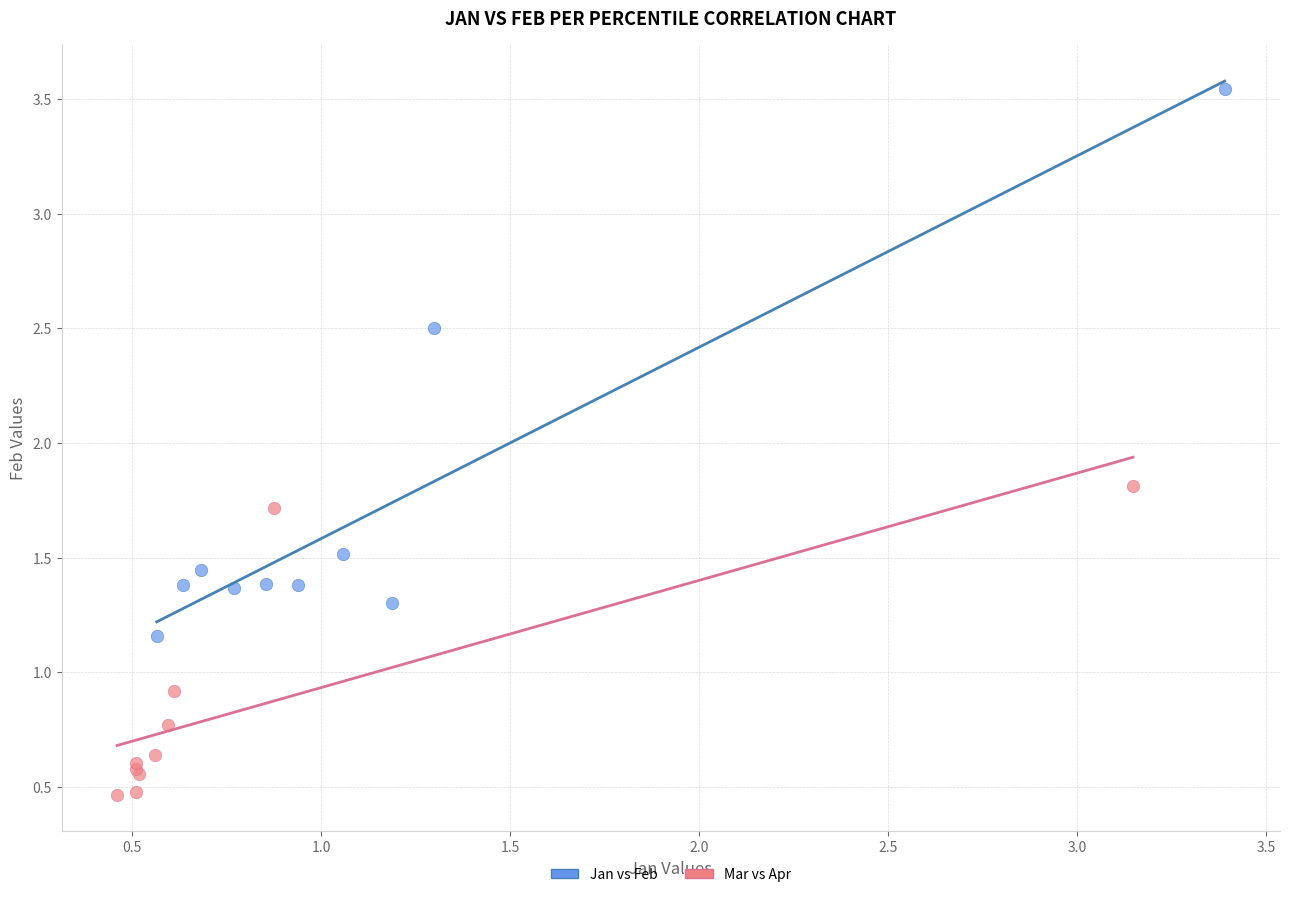

Which series has the widest spread of Y values?

Jan vs Feb